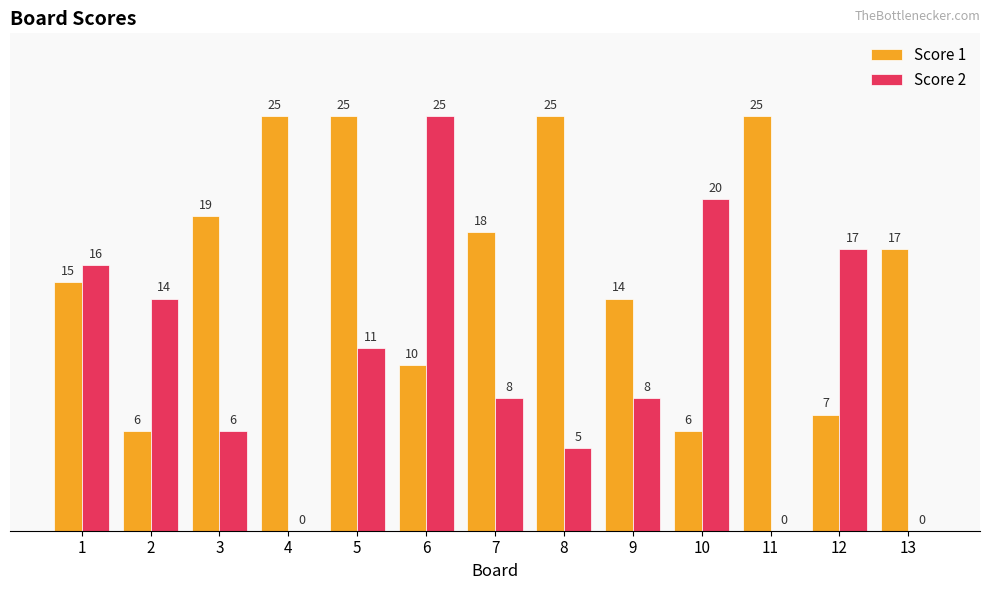

What is the average value of the Score 2 series?

10